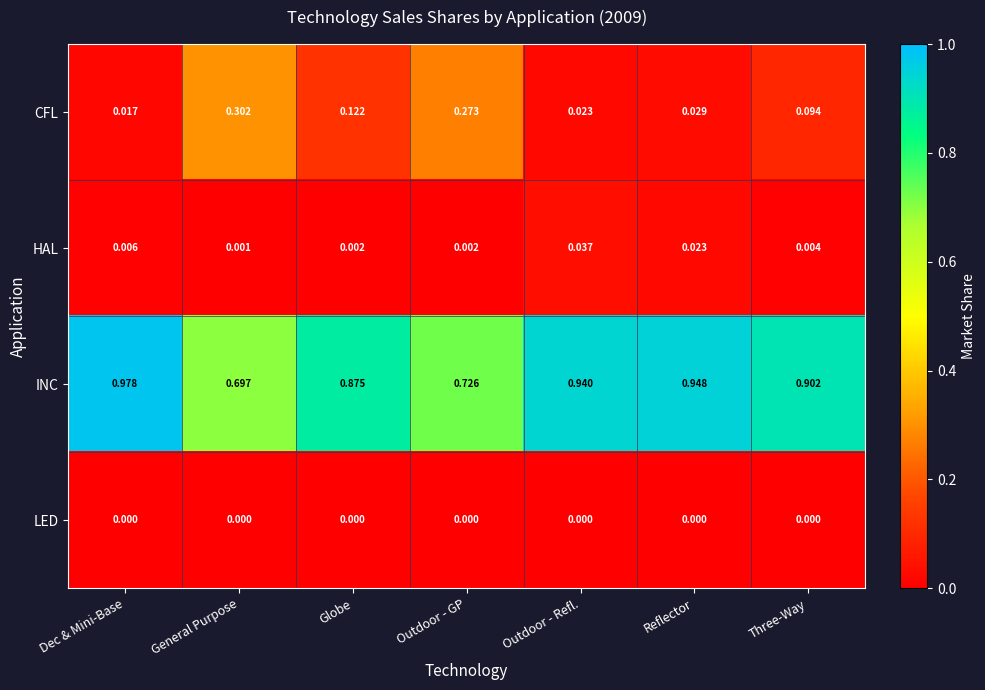

Is the value of HAL at Three-Way greater than the value of LED at Three-Way?

Yes